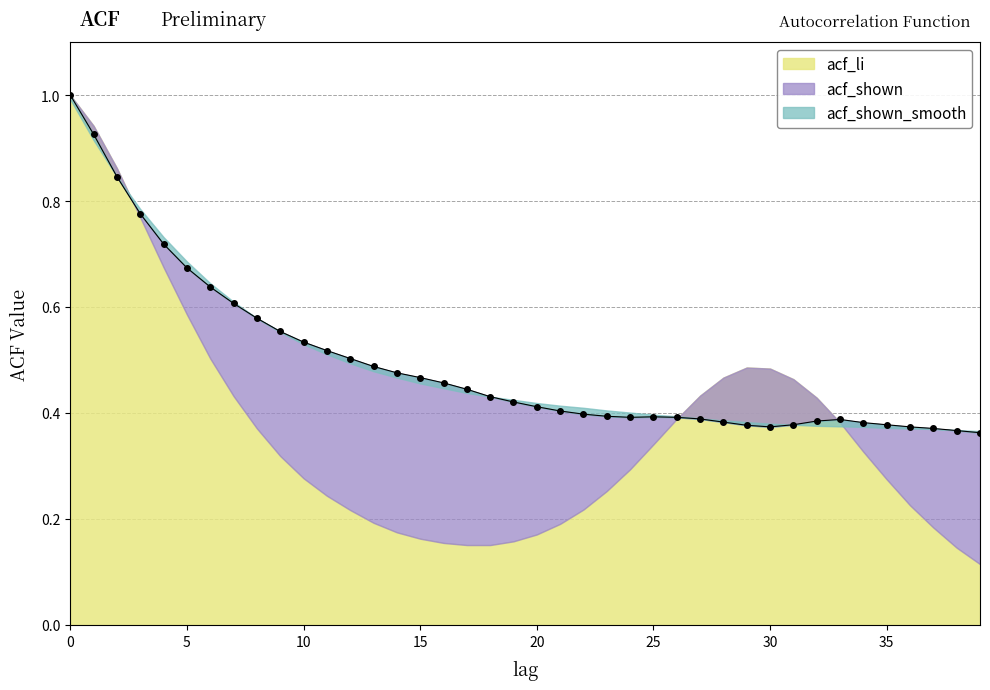

What is the spread (max minus min) of values at 18?

0.3